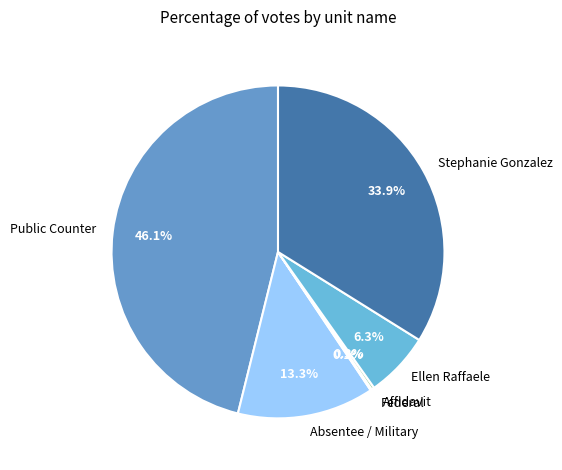

What is the ratio of the value at Absentee / Military to the value at Ellen Raffaele?

2.1